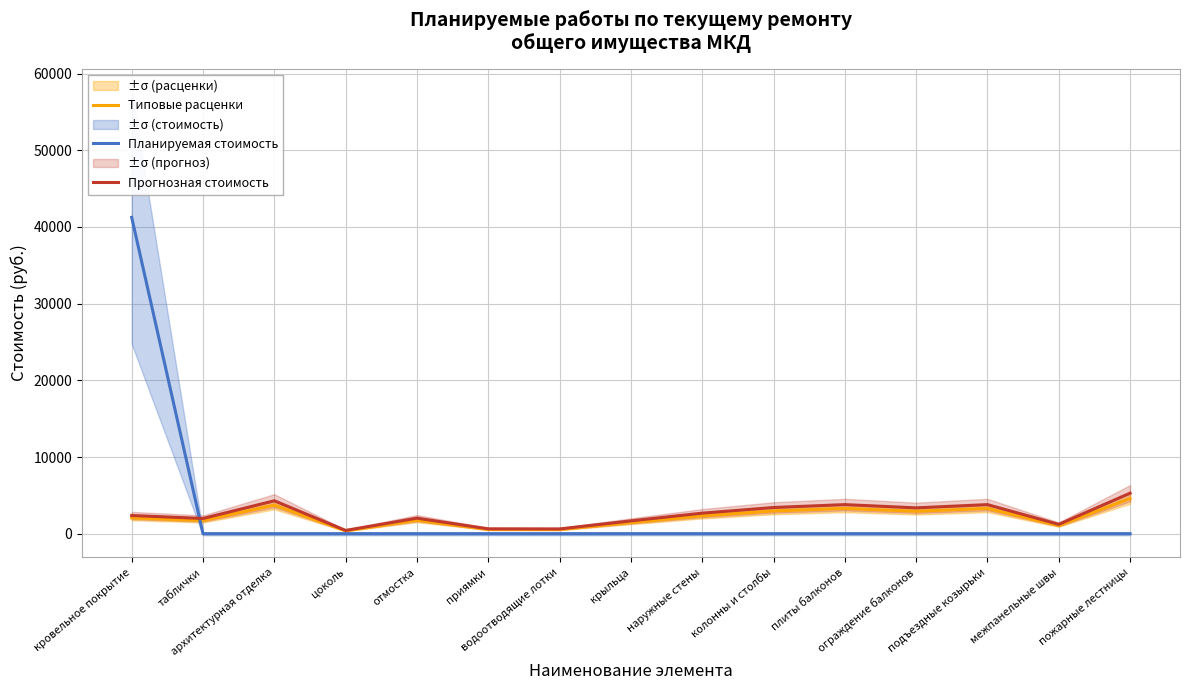

At which category is the sum across all series the highest?

кровельное покрытие